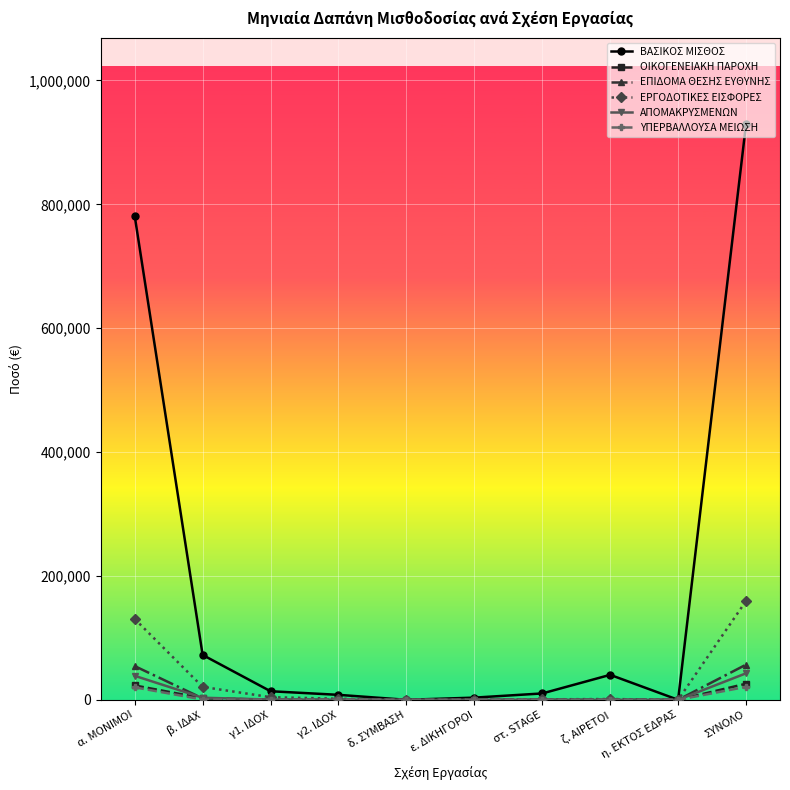

At which label is ΒΑΣΙΚΟΣ ΜΙΣΘΟΣ closest to 464799?

α. ΜΟΝΙΜΟΙ